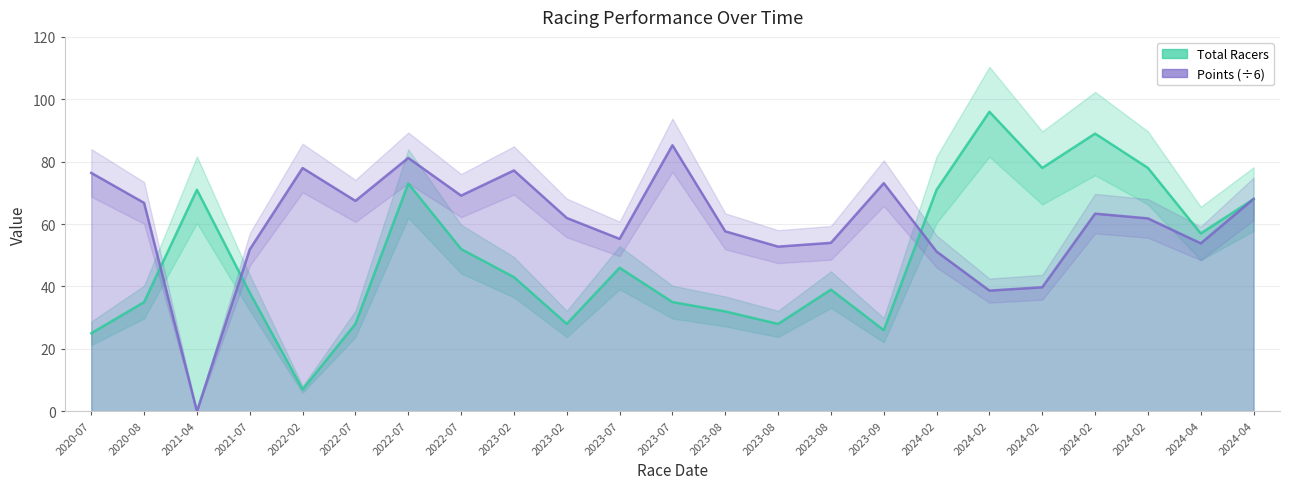

Which series has the largest range (max minus min)?

total_racers